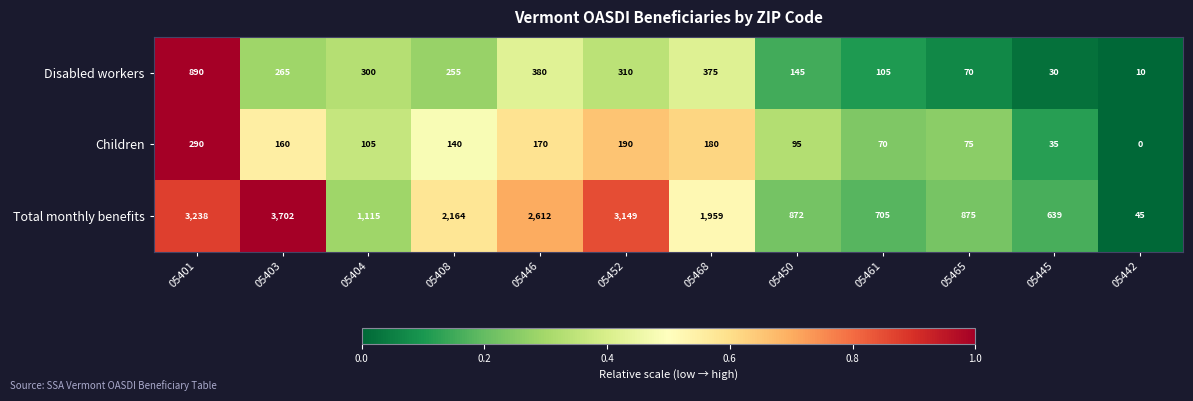

What is the spread (max minus min) of values at 05468?

1779